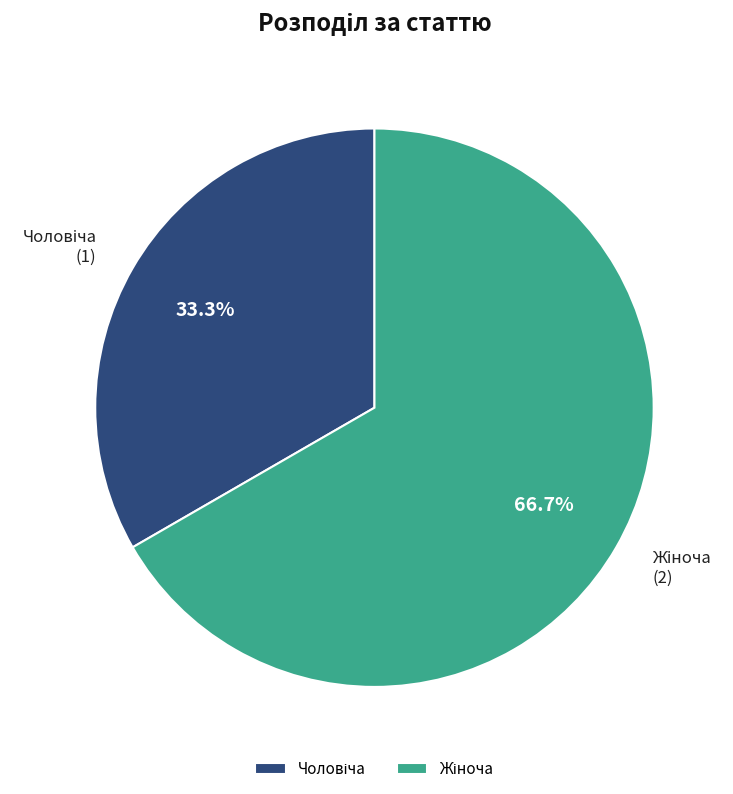

Is there a majority slice in this chart?

Yes